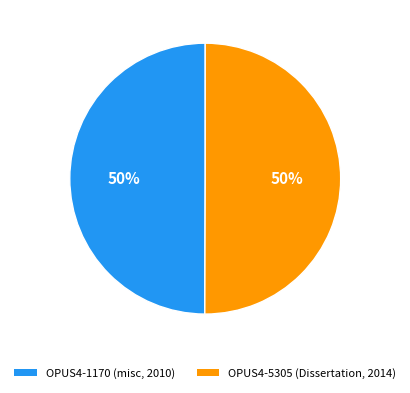

What percentage is the OPUS4-5305 (Dissertation, 2014) slice, to the nearest percent?

50%